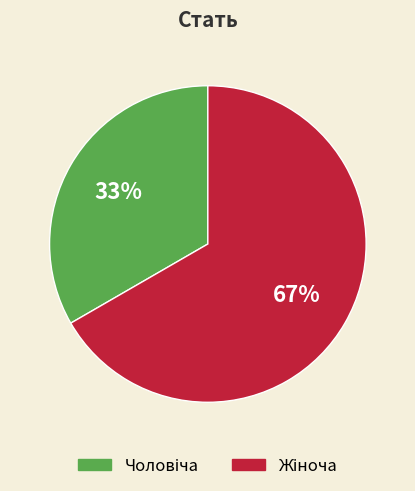

How many segments does this pie chart have?

2